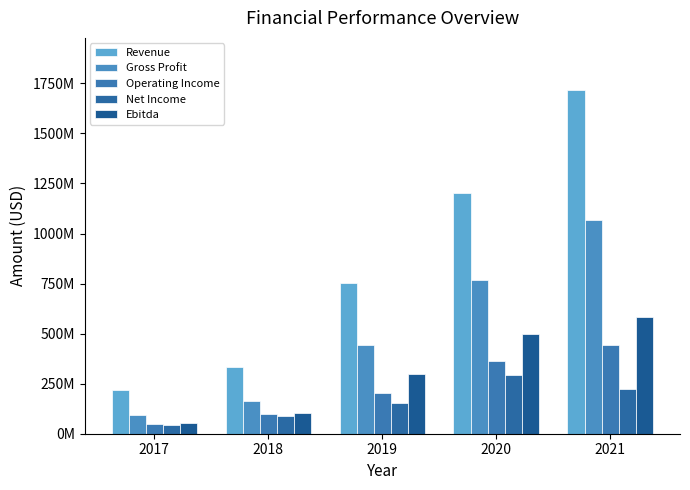

Does the chart contain stacked bars?

No